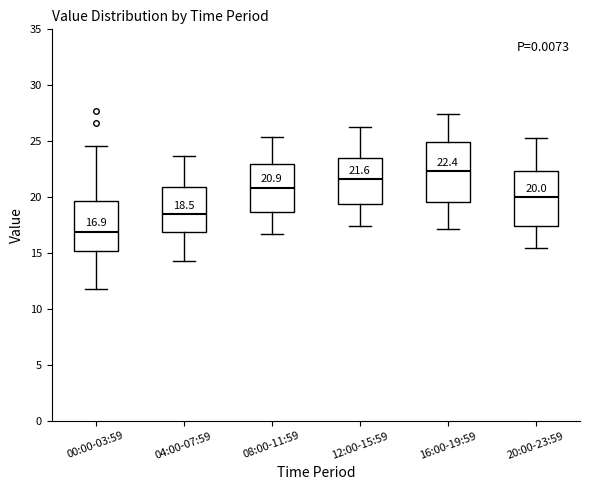

Which box has the highest median line?

16:00-19:59